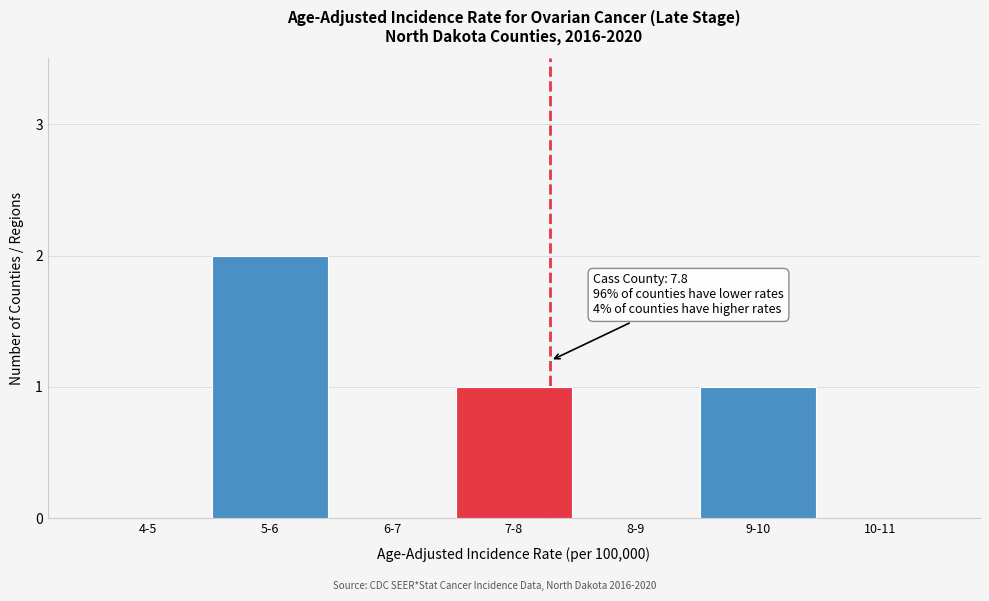

Reading left to right, list all the values displayed in this chart.

4-5=0	5-6=2	6-7=0	7-8=1	8-9=0	9-10=1	10-11=0